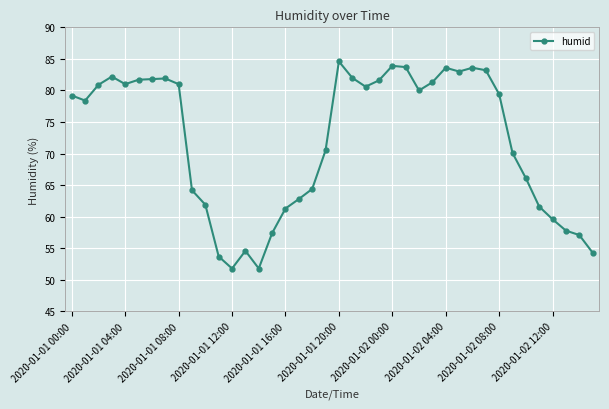

How many categories are shown in the chart?

40